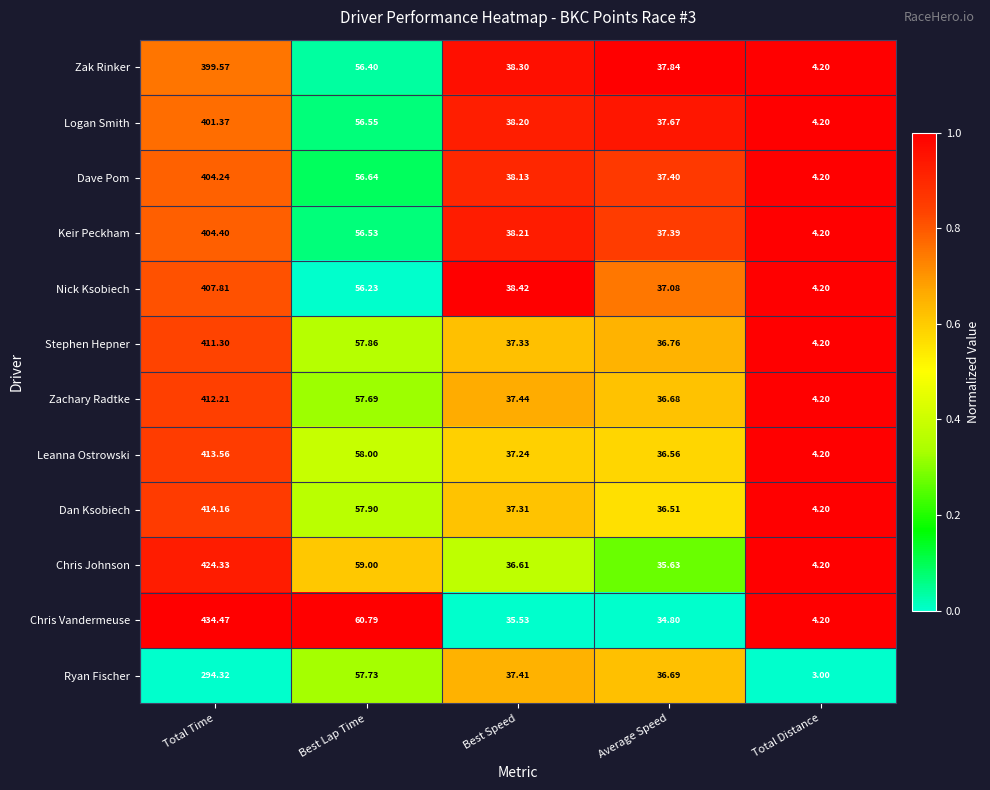

Which series has the largest total across all categories?

Chris Vandermeuse